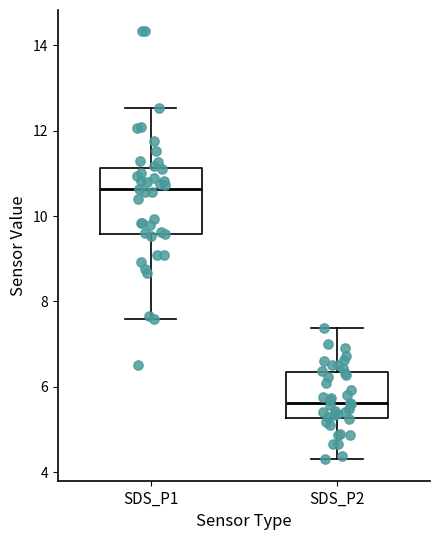

Which box's median line is the highest?

SDS_P1